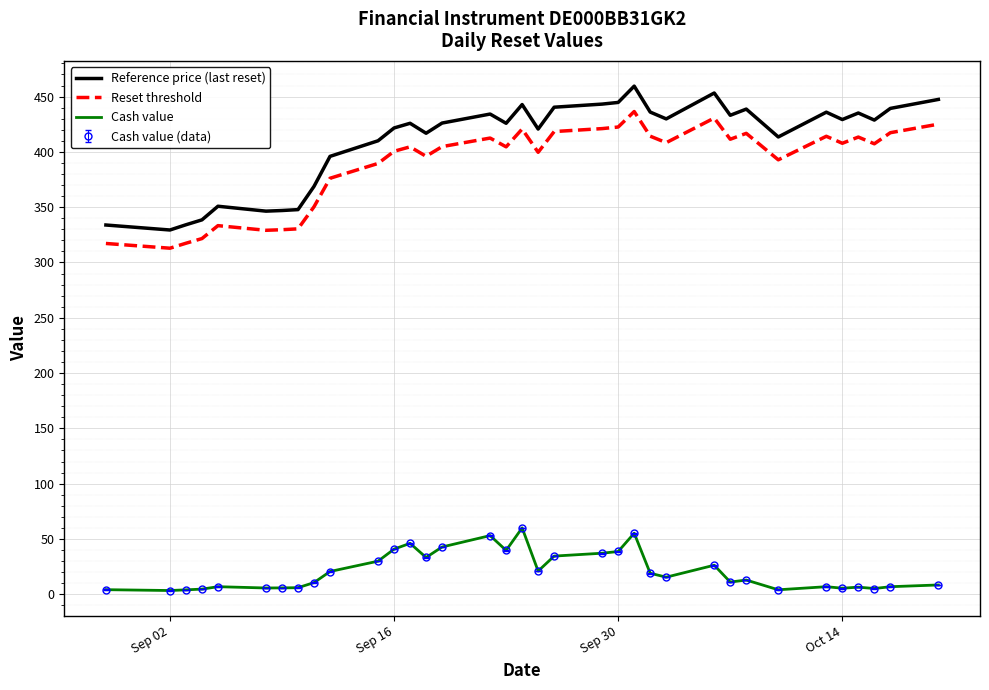

Reading left to right, extract all data points from this chart.

Reference price (last reset): 333.9	329.4	334.1	338.5	350.8	346.4	347.0	347.8	368.8	395.9	410.0	421.6	425.9	416.9	426.1	434.2	425.9	442.8	420.6	440.4	443.2	444.7	459.5	436.0	429.8	453.2	433.1	438.7	413.5	435.9	429.2	435.1	428.8	439.3	447.4
Reset threshold: 317.2	312.9	317.4	321.6	333.3	329.1	329.6	330.4	350.4	376.1	389.5	400.5	404.6	396.0	404.8	412.5	404.6	420.6	399.6	418.4	421.1	422.5	436.5	414.2	408.3	430.6	411.4	416.8	392.8	414.1	407.8	413.4	407.3	417.3	425.1
Cash value: 4.1	3.3	4.0	4.6	6.8	5.6	5.7	5.9	10.5	20.5	29.9	40.8	46.0	33.2	42.7	53.0	39.6	60.0	20.9	34.5	37.1	38.6	55.2	19.0	15.4	26.2	11.0	12.8	4.0	6.8	5.4	6.4	5.2	6.8	8.4